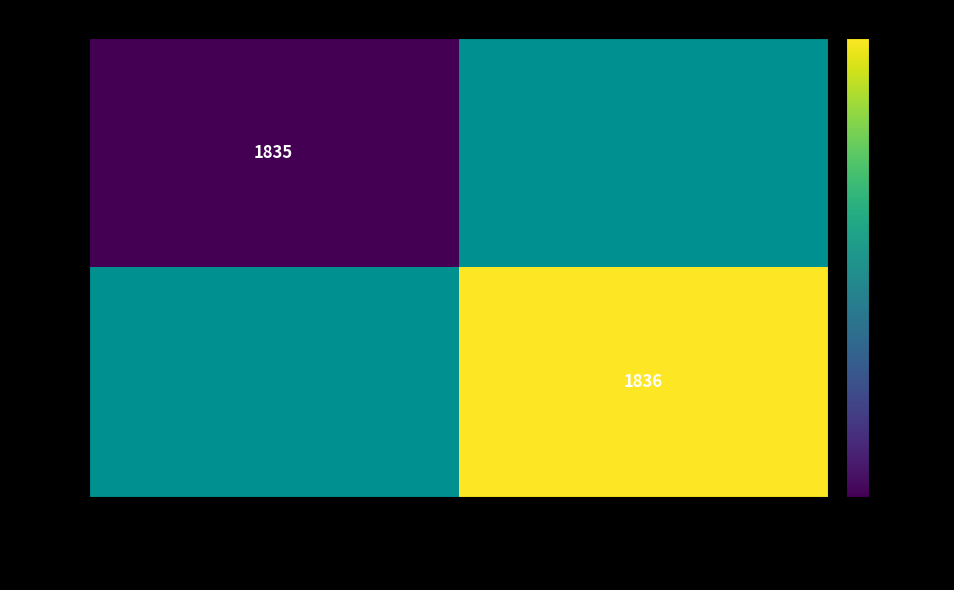

The value of 611710 at national-industry is 1087. True or false?

False